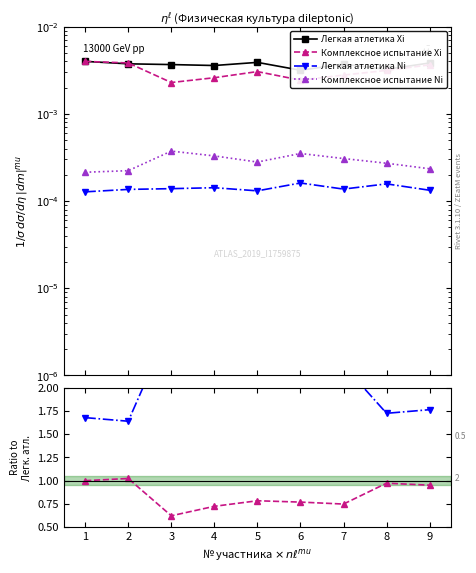

What is the total value across all series at 1?

2.7